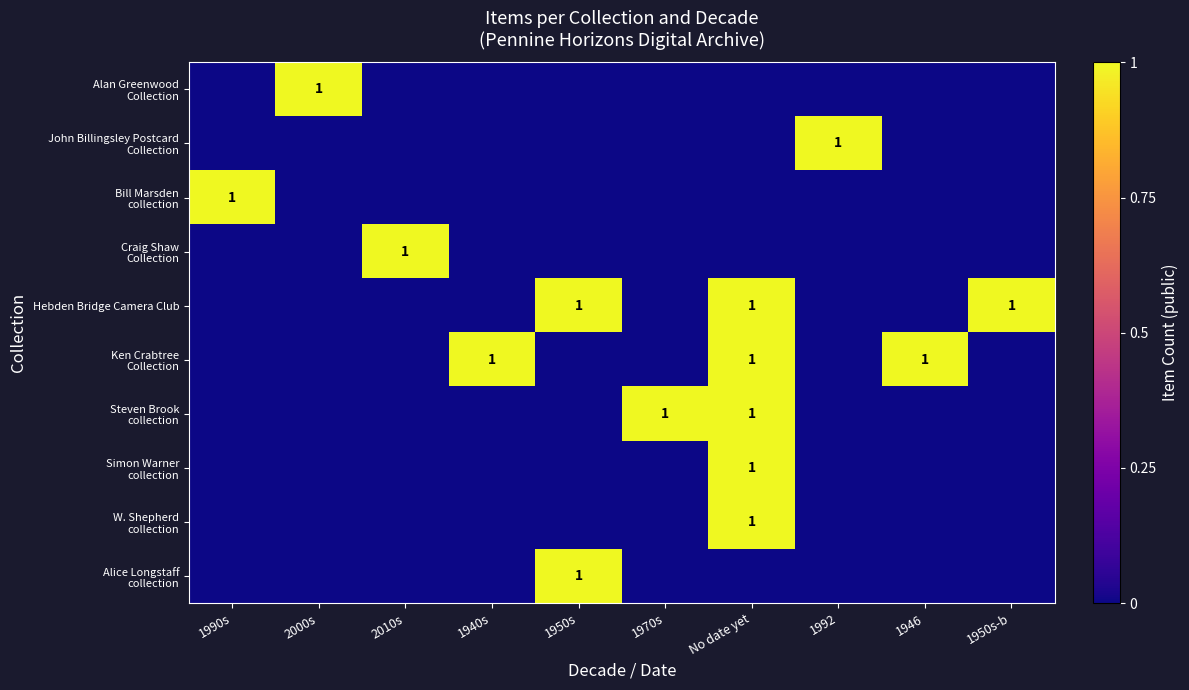

Is it true that W. Shepherd collection equals 0 at 2000s?

True